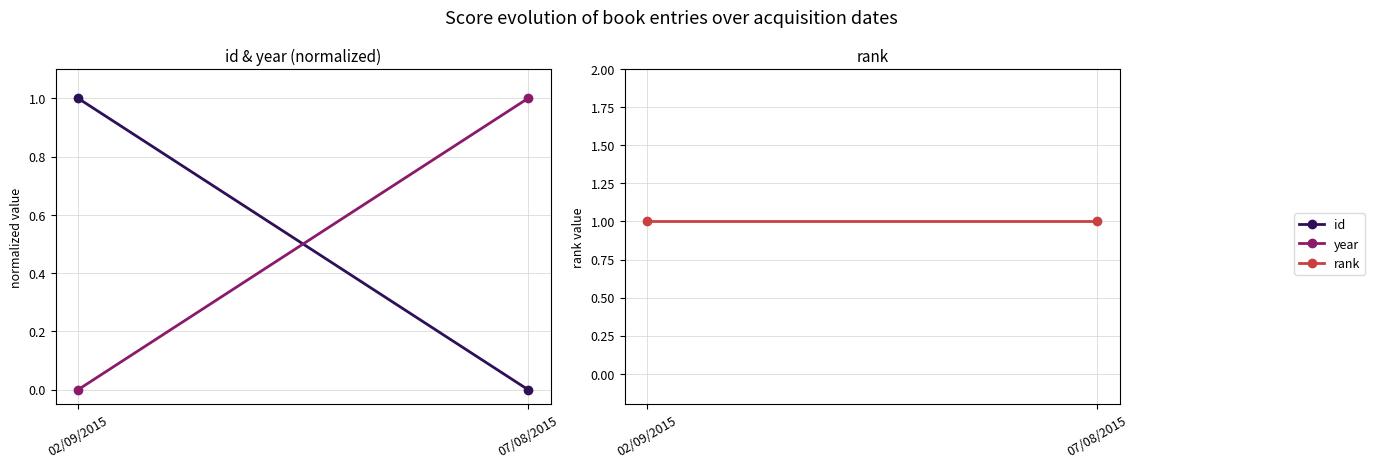

How many data points in year are less than 1?

1